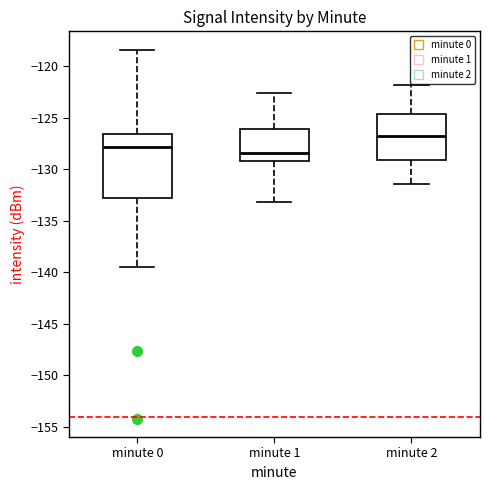

Which box's median line is the highest?

minute 2